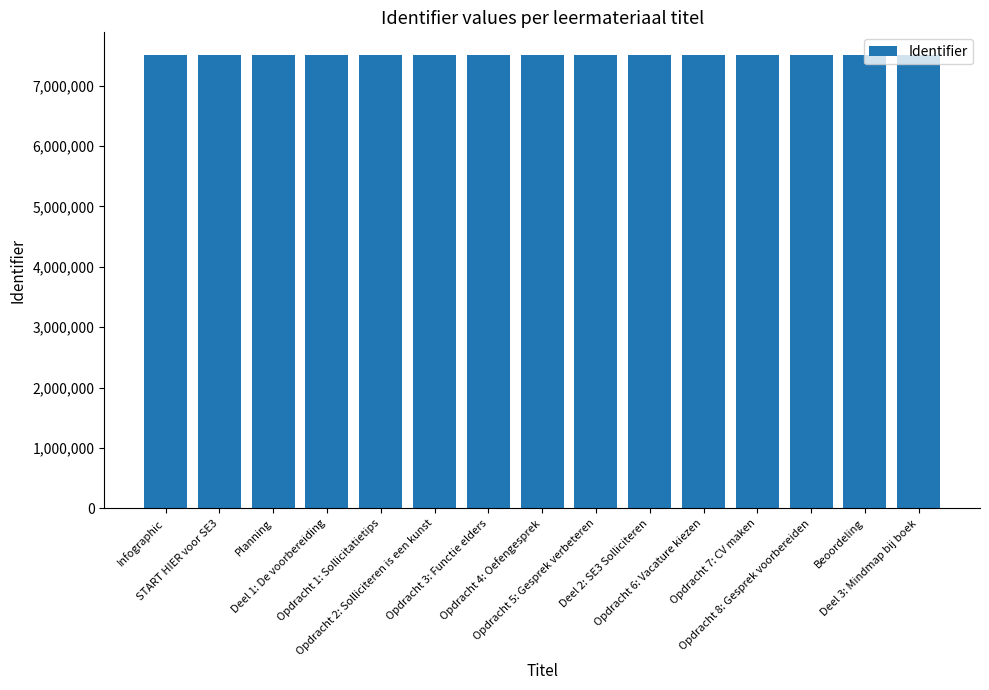

What is the greatest value displayed?

7504788